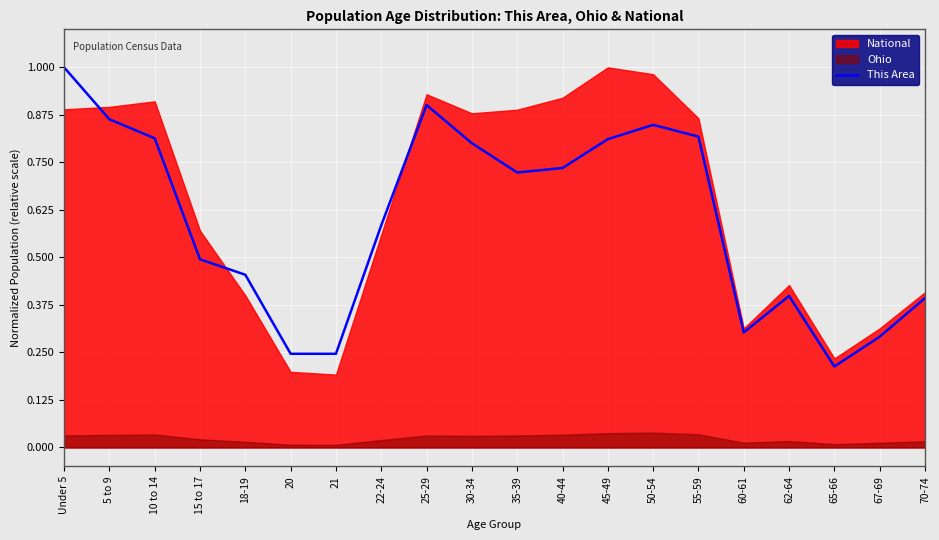

What is the sum of all values?

11.9